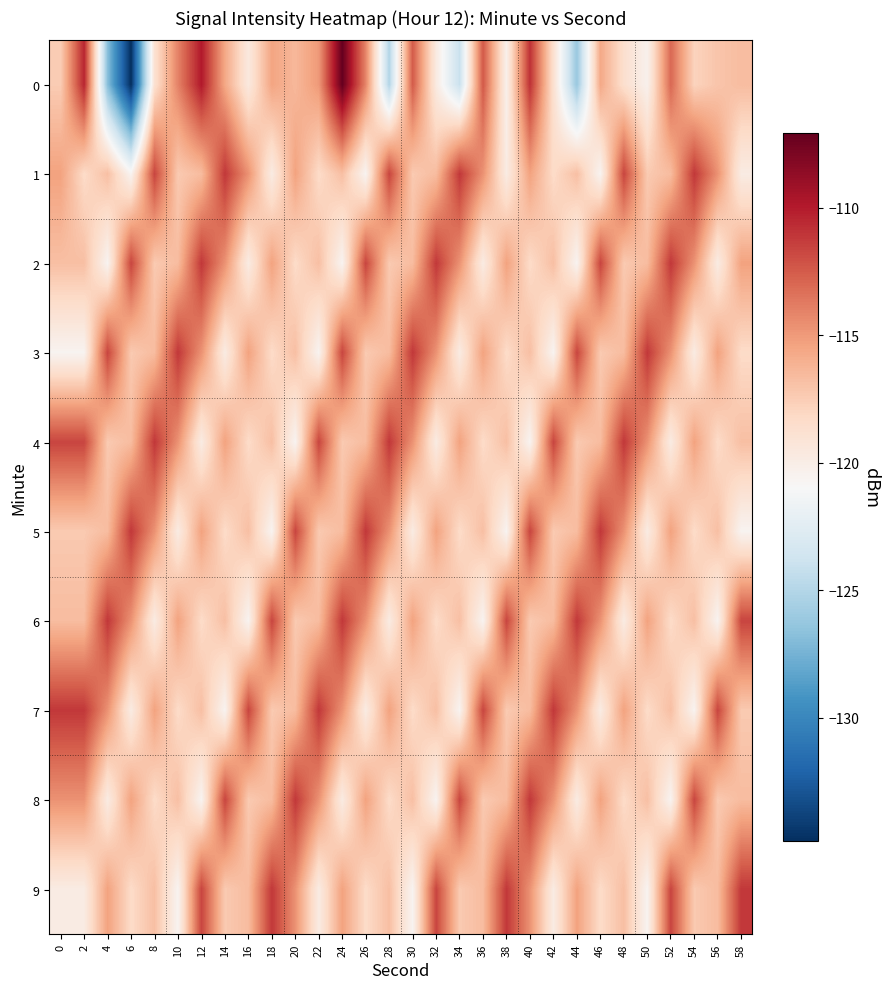

What is the difference between the highest and lowest values at 8?

8.7